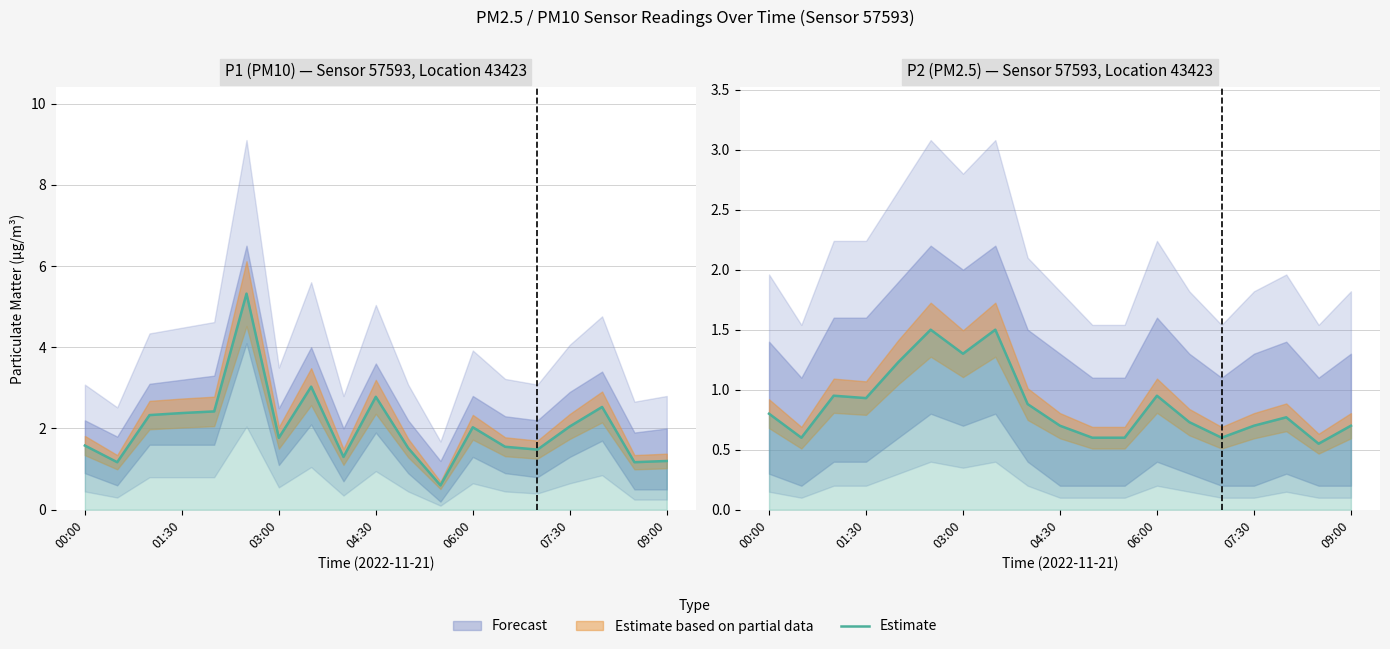

How many points are lower than both their immediate neighbors (excluding endpoints)?

5